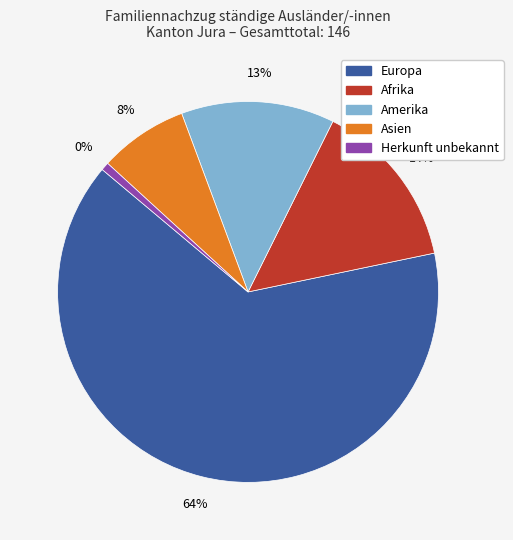

Is it true that Afrika is 25% of the pie?

False